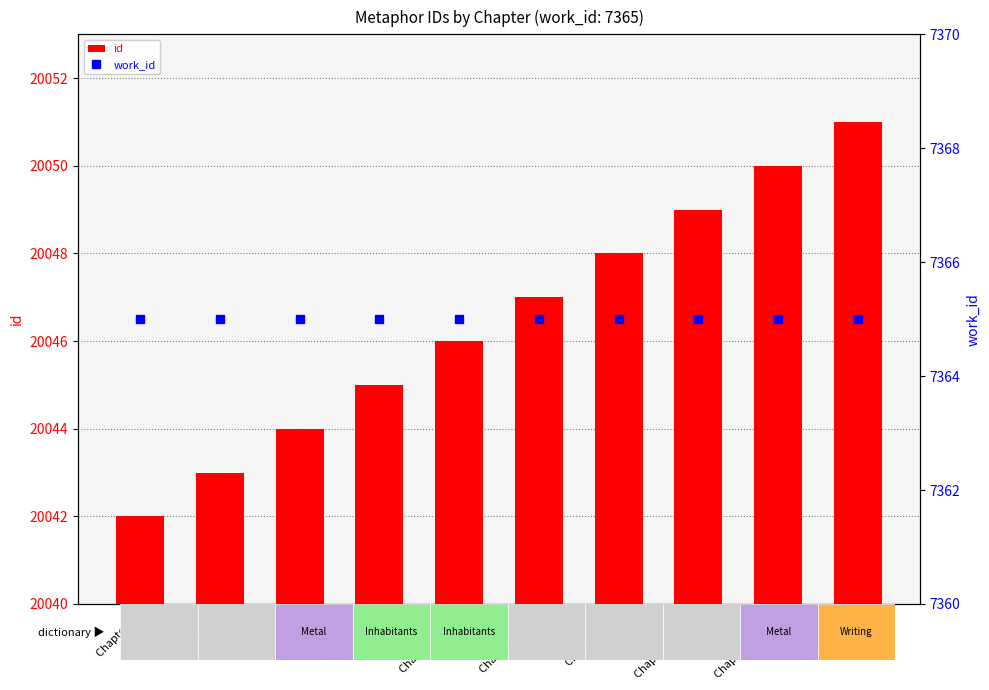

Which category has the lowest value across all series?

Chapter XI